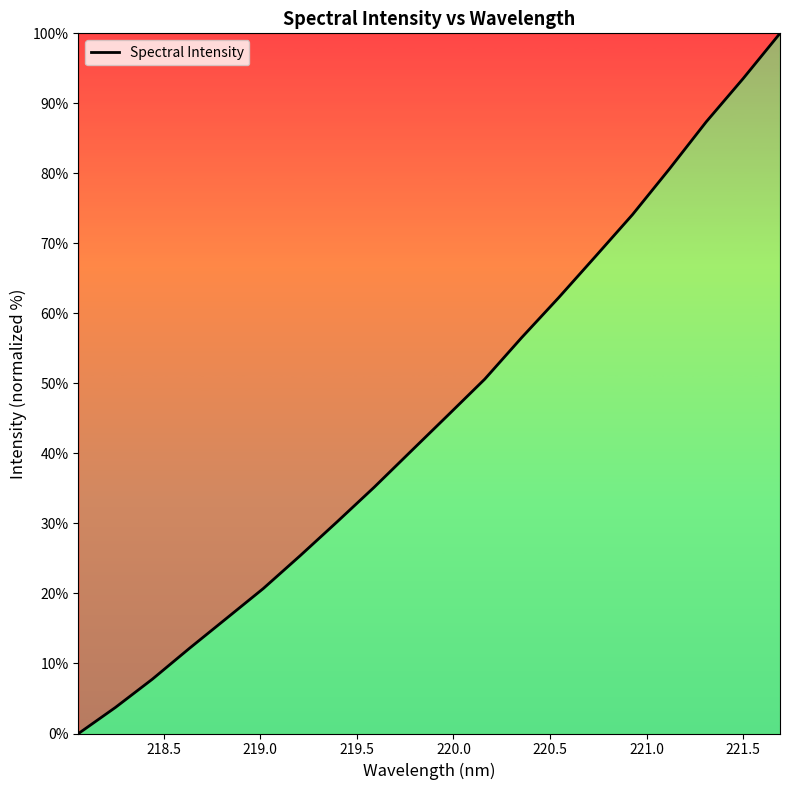

What is the maximum value shown in the chart?

100.0